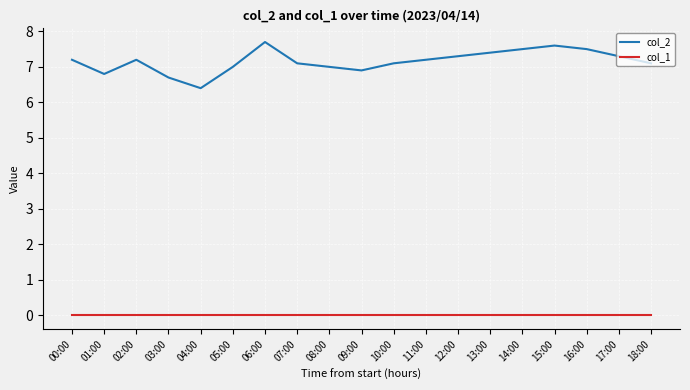

What are all the series names shown in the legend?

col_2, col_1